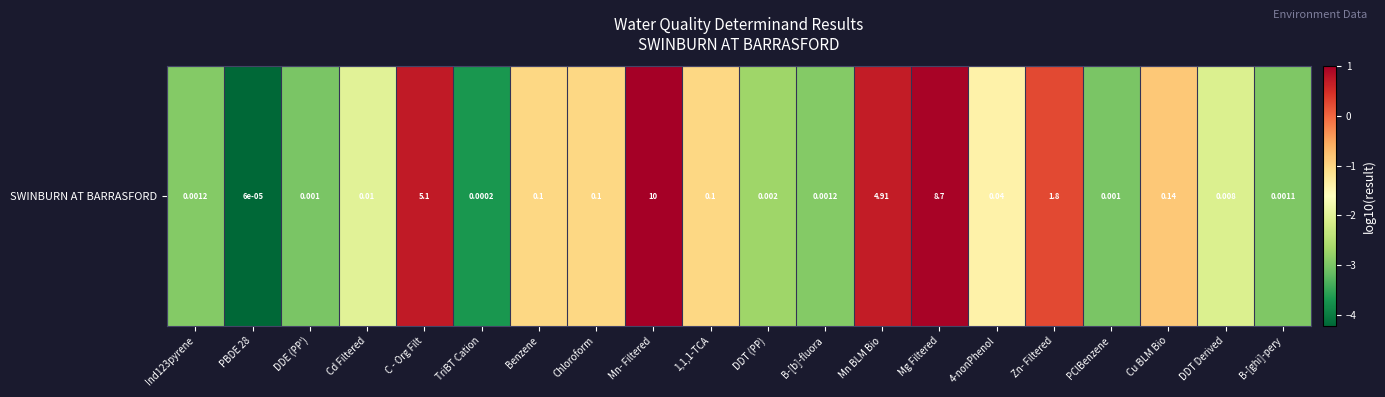

Rank the categories by value from lowest to highest.

PBDE 28, TriBT Cation, DDE (PP'), PClBenzene, B-[ghi]-pery, Ind123pyrene, B-[b]-fluora, DDT (PP), DDT Derived, Cd Filtered, 4-nonPhenol, Benzene, Chloroform, 1,1,1-TCA, Cu BLM Bio, Zn- Filtered, Mn BLM Bio, C - Org Filt, Mg Filtered, Mn- Filtered